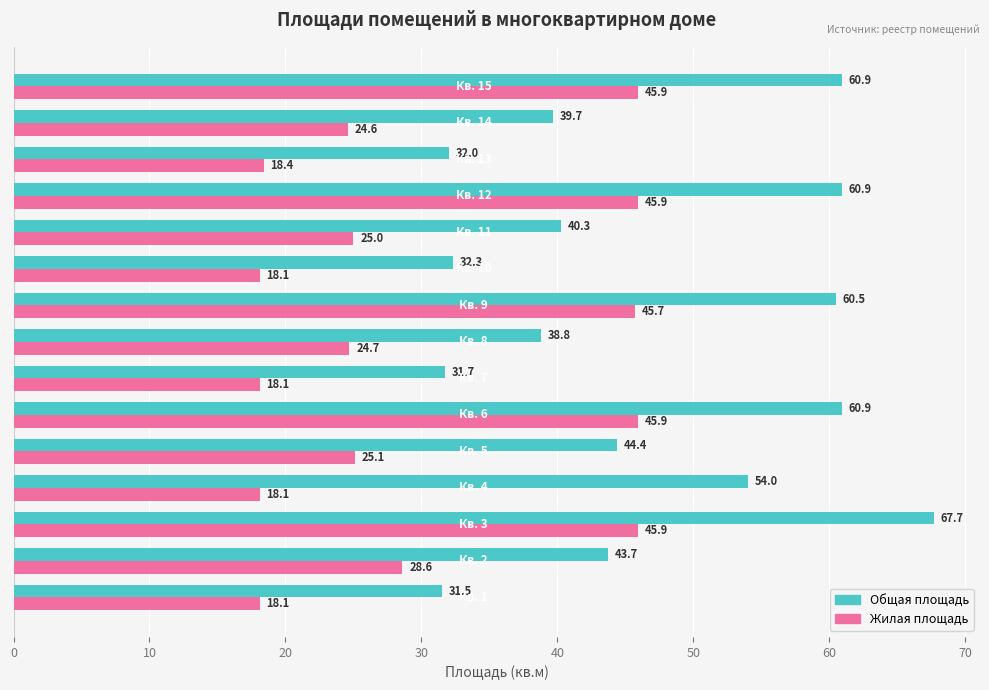

What is the difference between the maximum and minimum values in the Жилая площадь series?

27.8